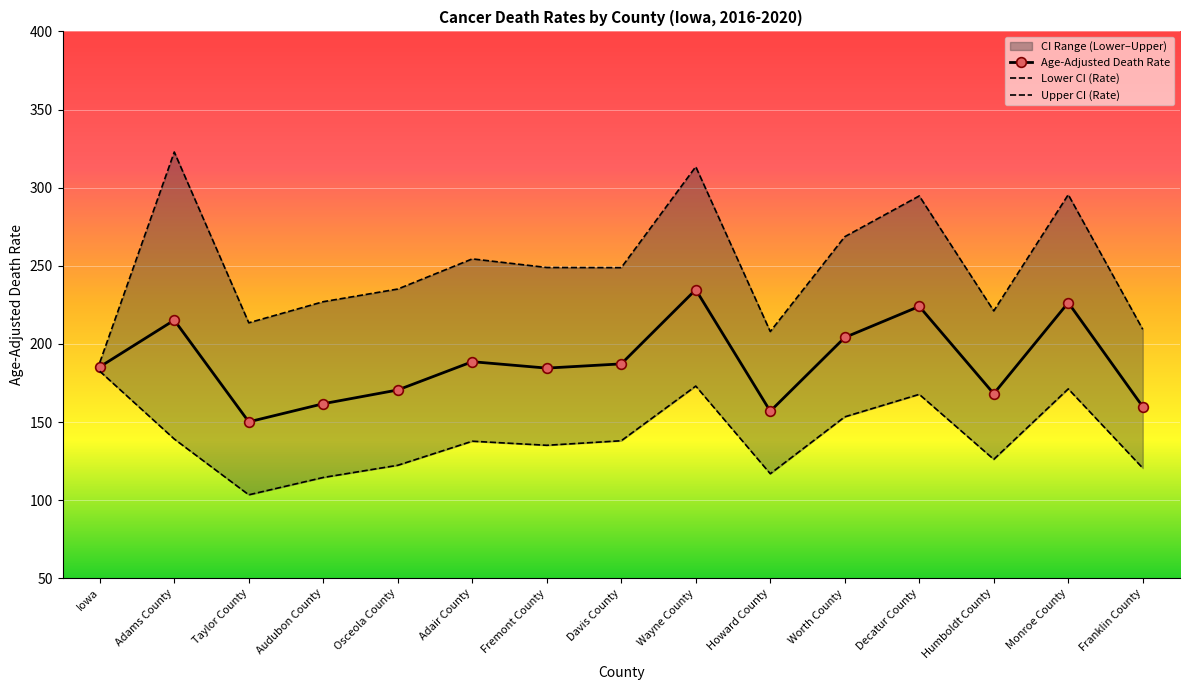

What is the total value across all series at Audubon County?

503.2